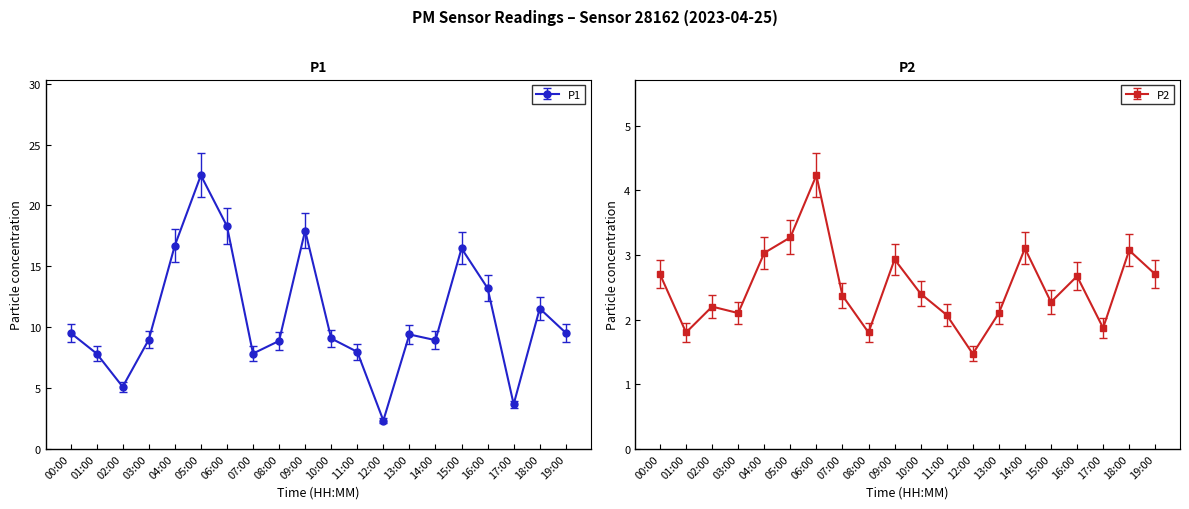

What is the value of the P2 point at the 1st from the left?

2.7